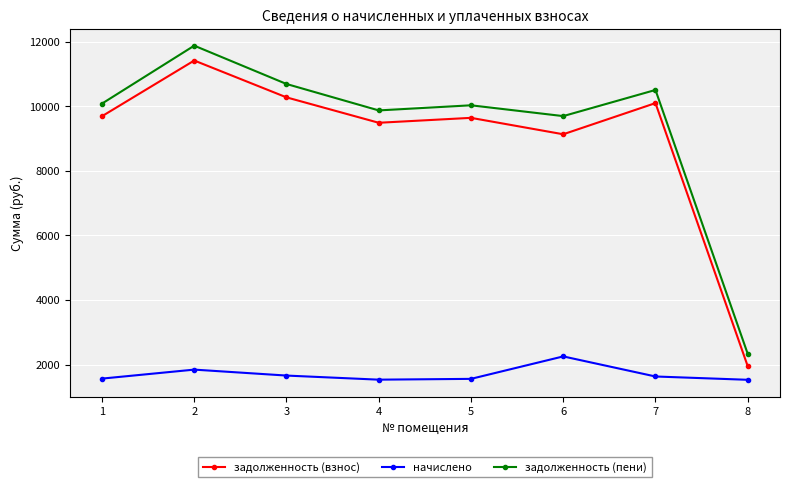

At which category does the chart reach its peak across all series?

2